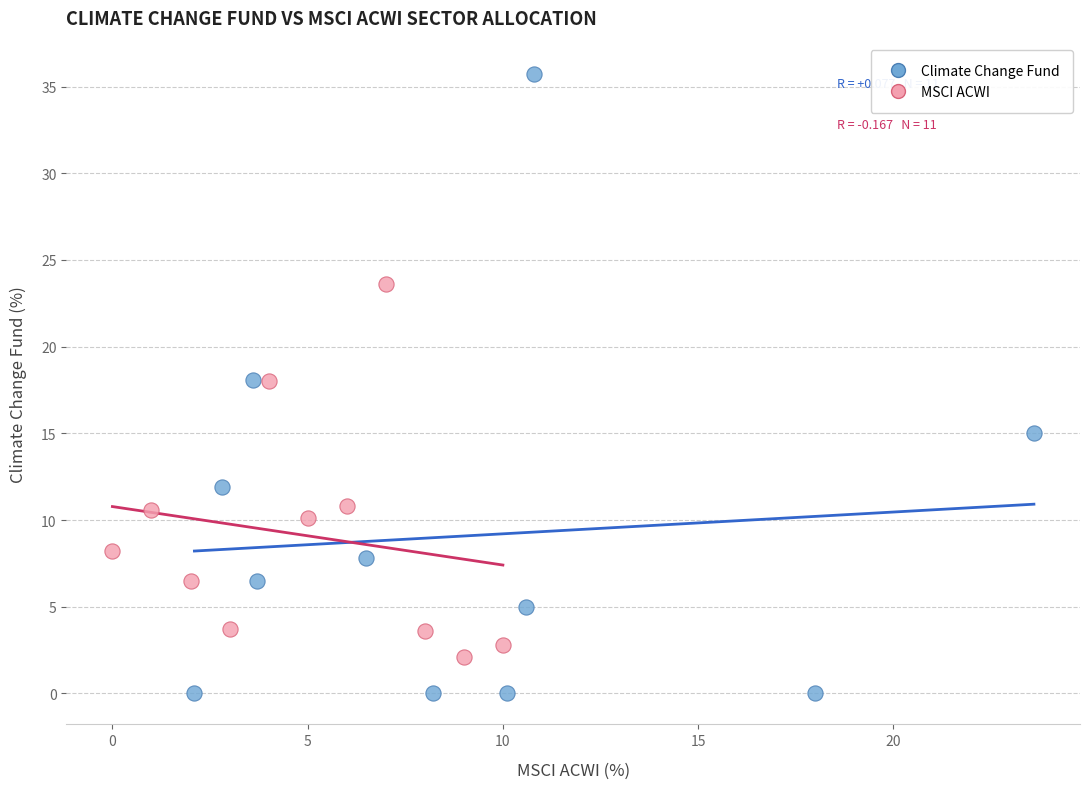

Which series contains the lowest Y value?

Climate Change Fund